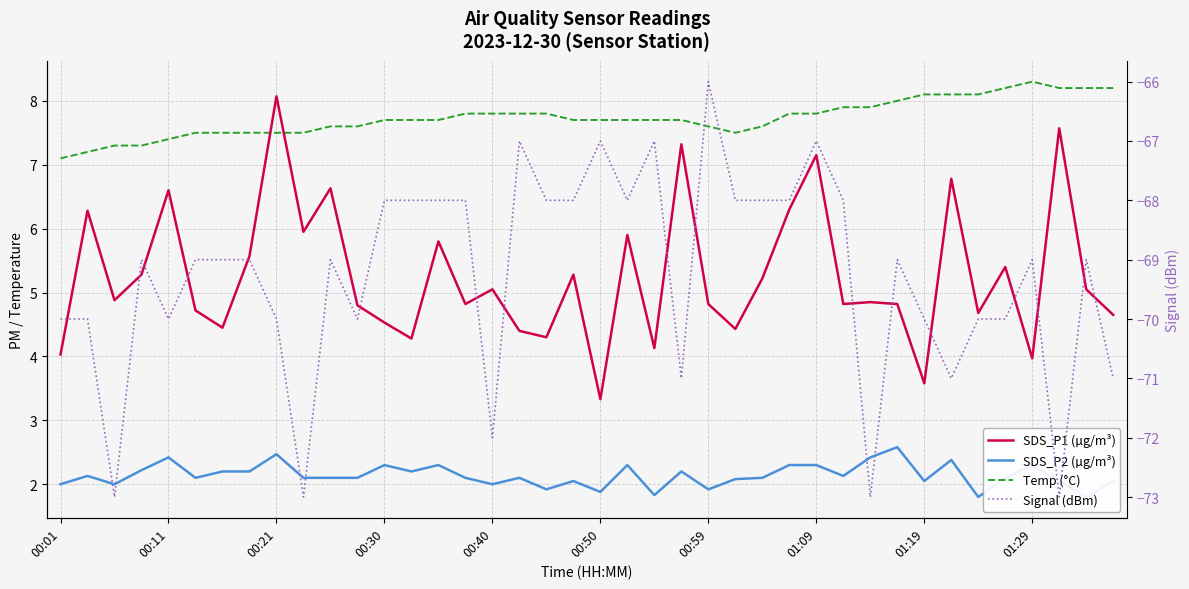

What is the difference between the maximum and minimum values in the Signal (dBm) series?

7.0